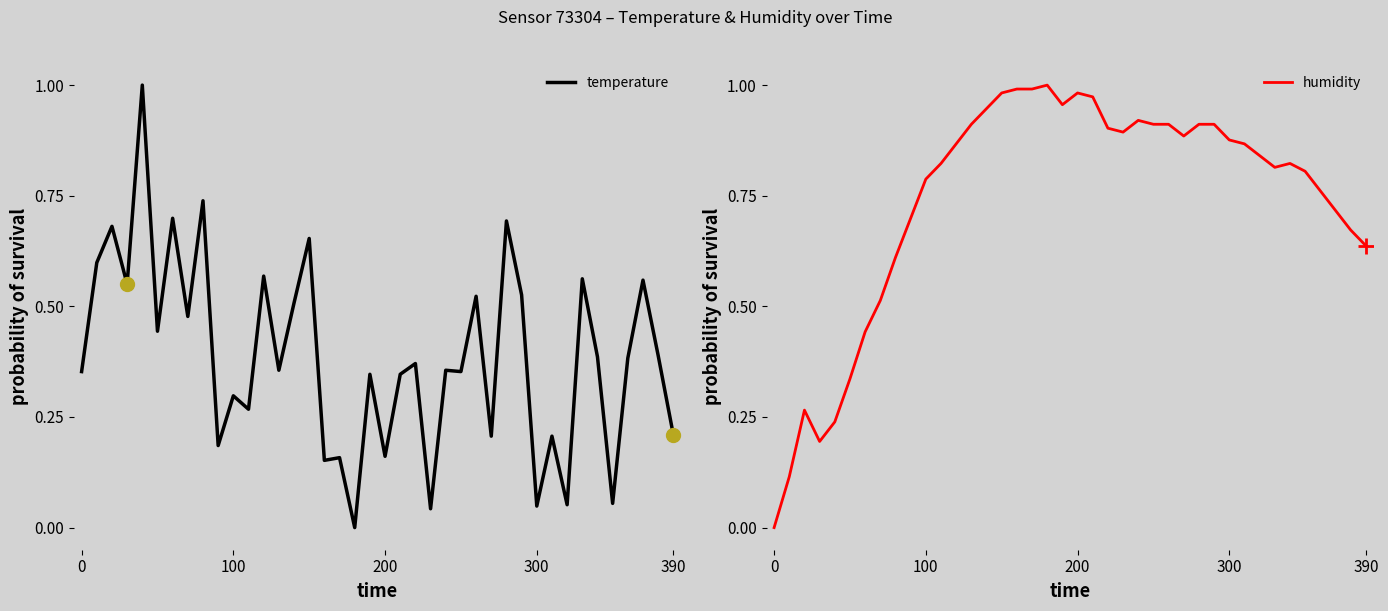

At which category is the sum across all series the highest?

15